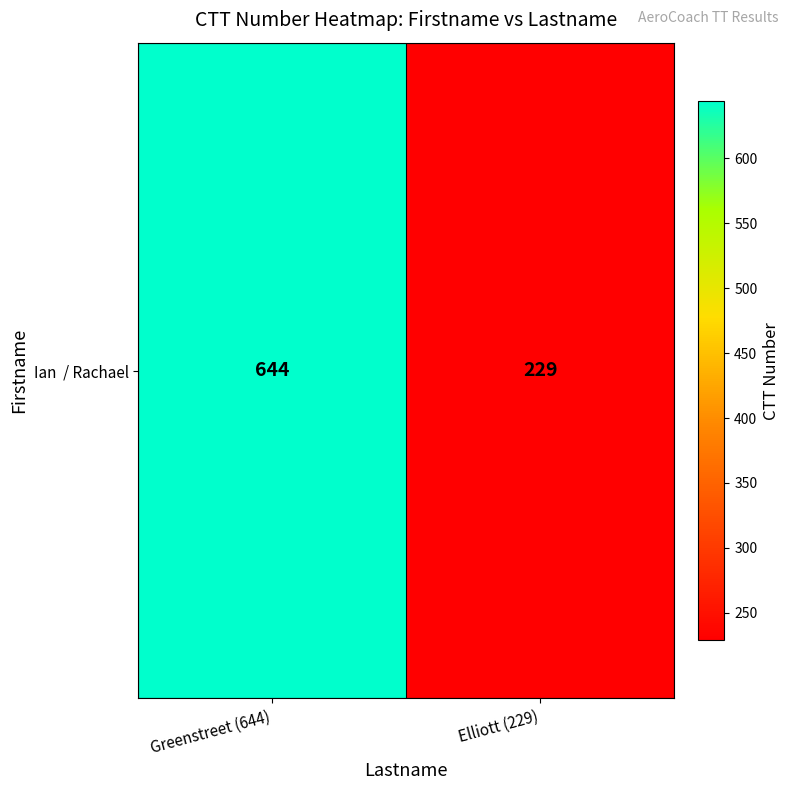

What is the sum of all values?

873